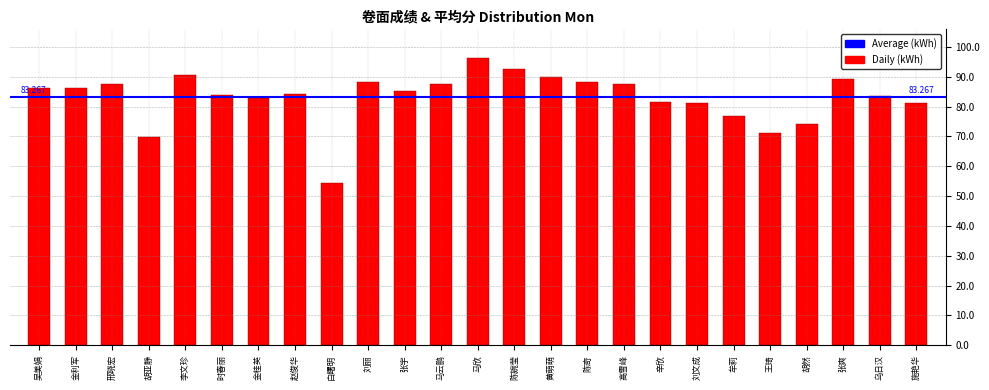

What is the label of the 16th bar from the right?

刘丽